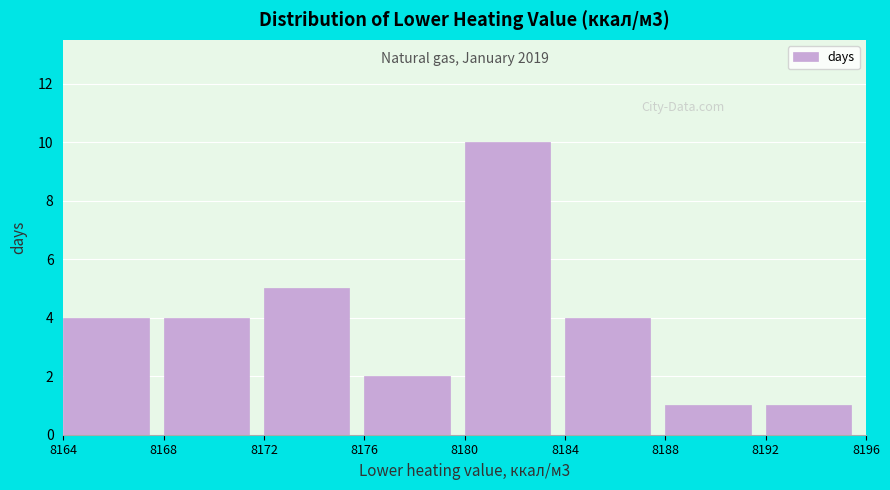

Which range on the x-axis has the tallest bar?

8180 to 8184